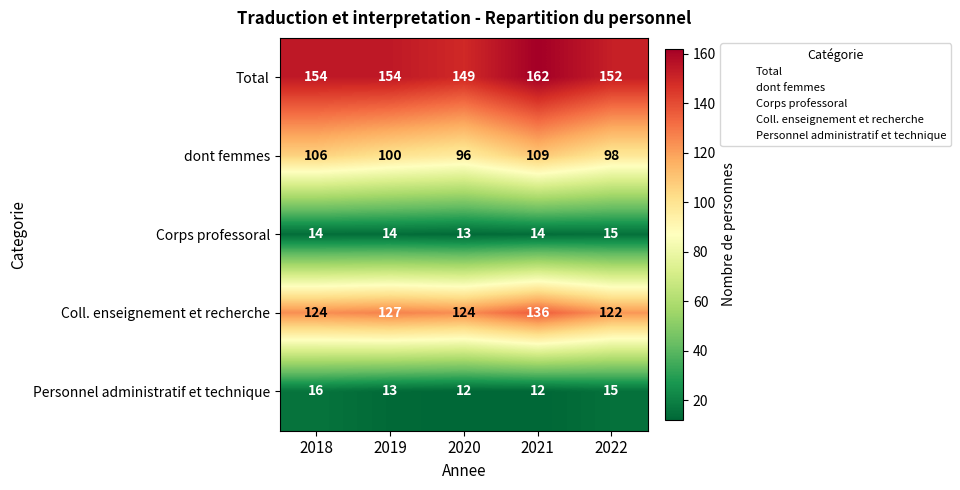

How many data points does each series have?

5